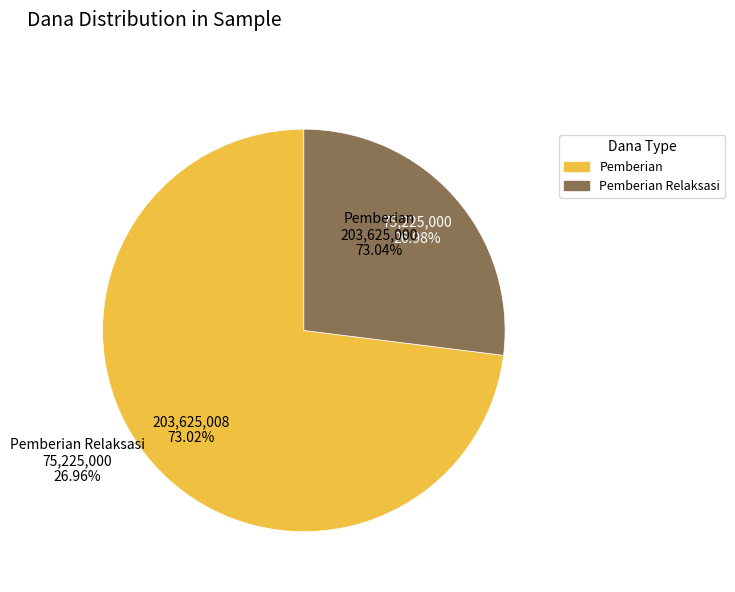

Is the sum of Pemberian and Pemberian Relaksasi greater than half?

Yes